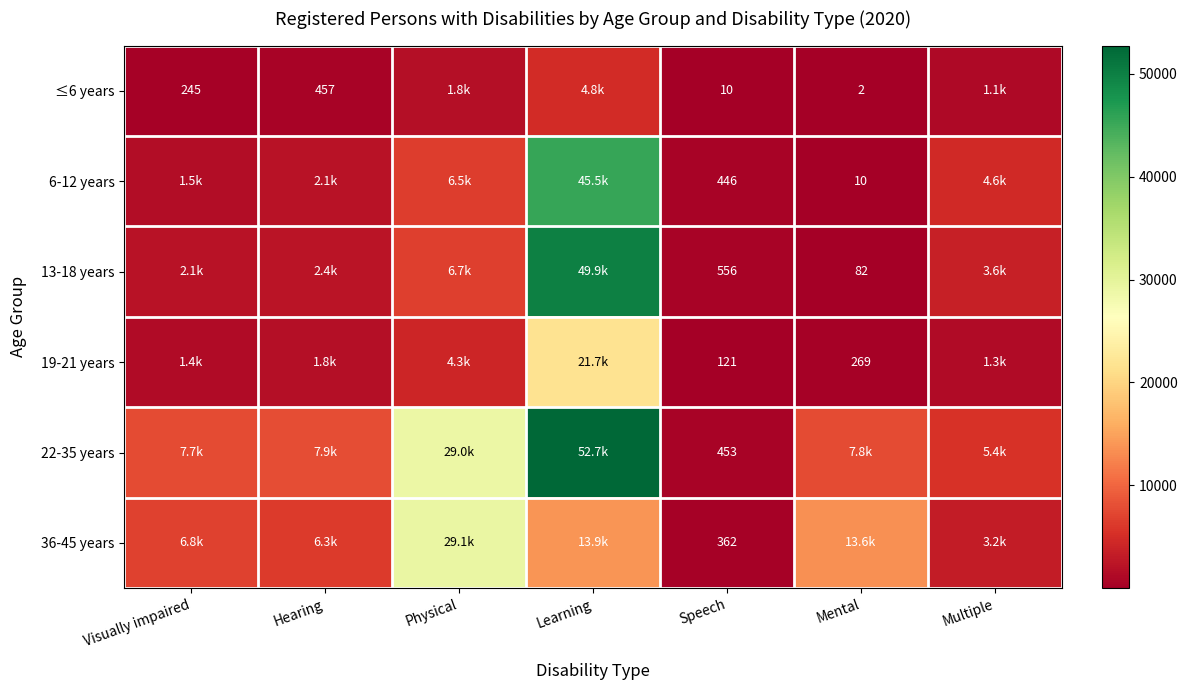

True or false: ≤6 years has a value of 1 at Mental.

False